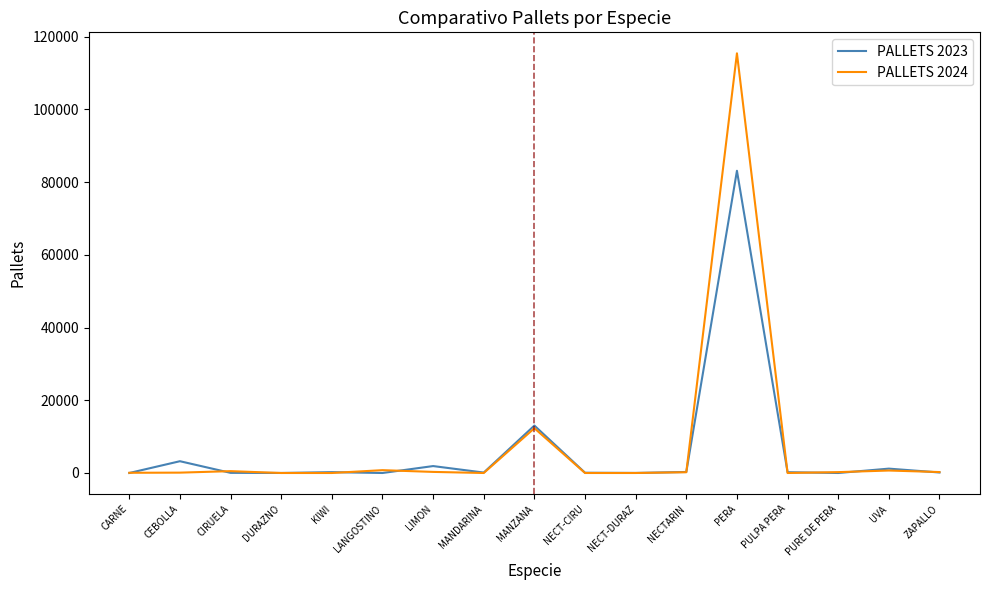

Is the value of PALLETS 2024 at CARNE greater than the value of PALLETS 2023 at UVA?

No